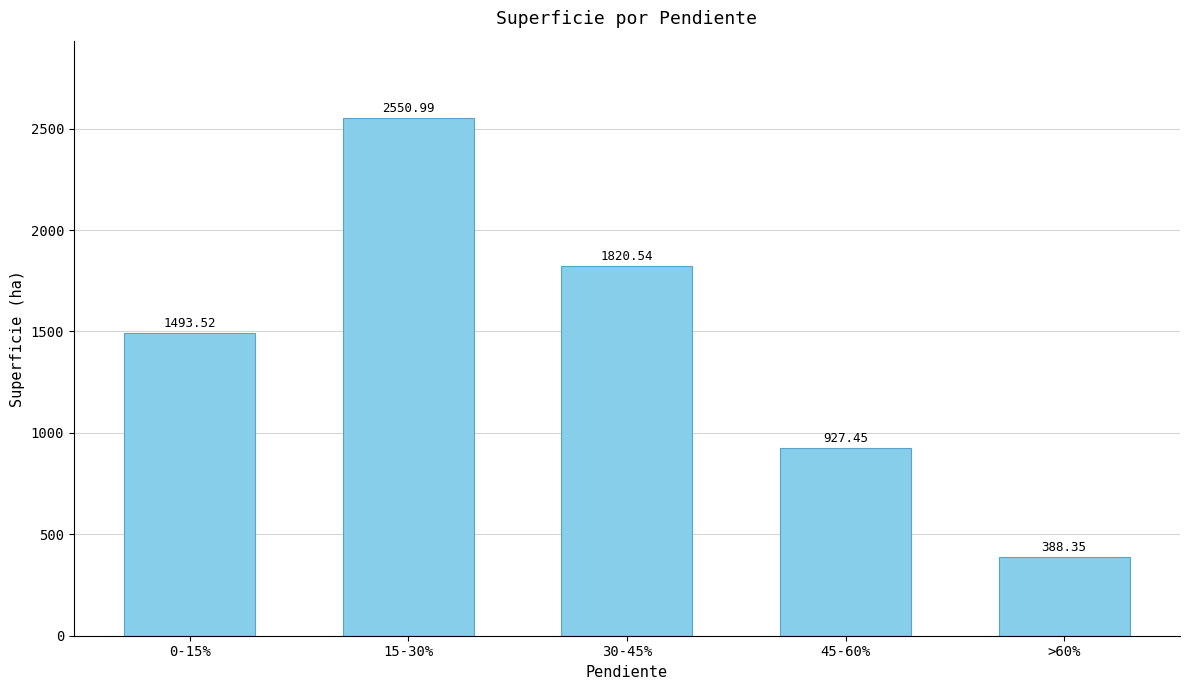

What is the label of the 4th bar from the right?

15-30%